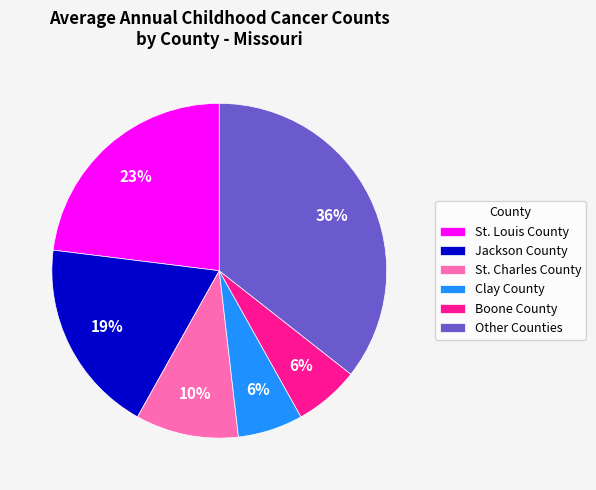

Between Other Counties and Clay County, which is larger?

Other Counties